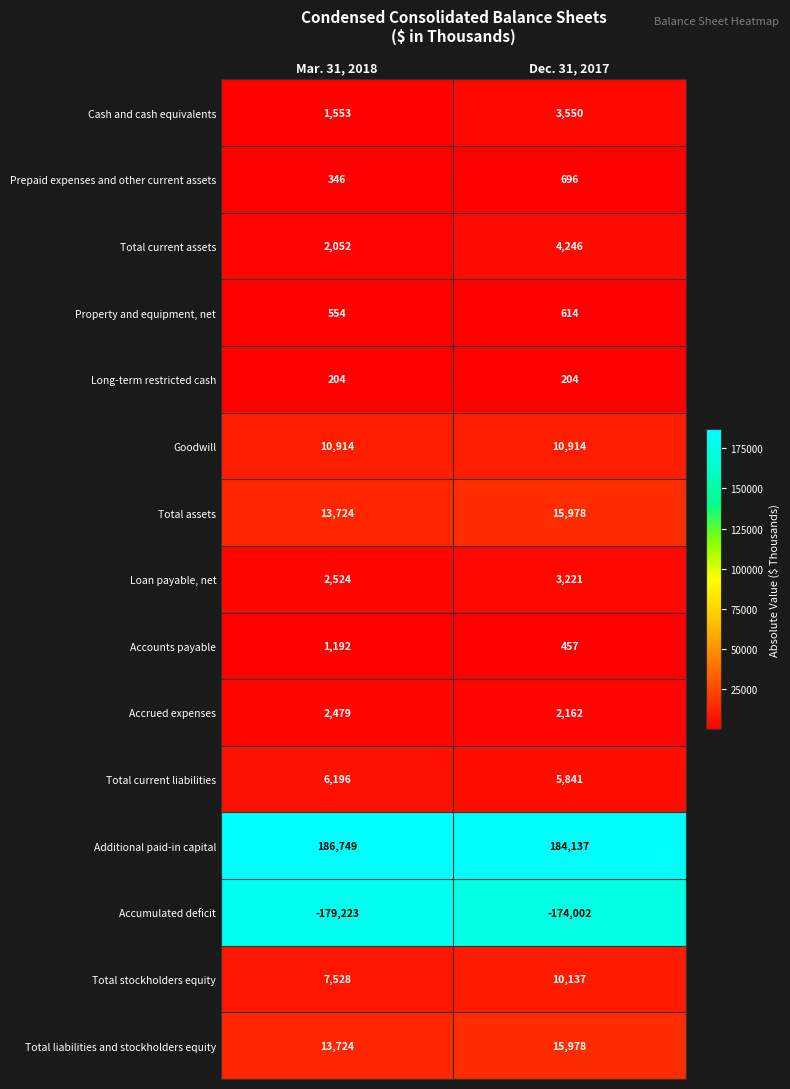

The Accounts payable series shows 457 at Dec. 31, 2017. True or false?

True